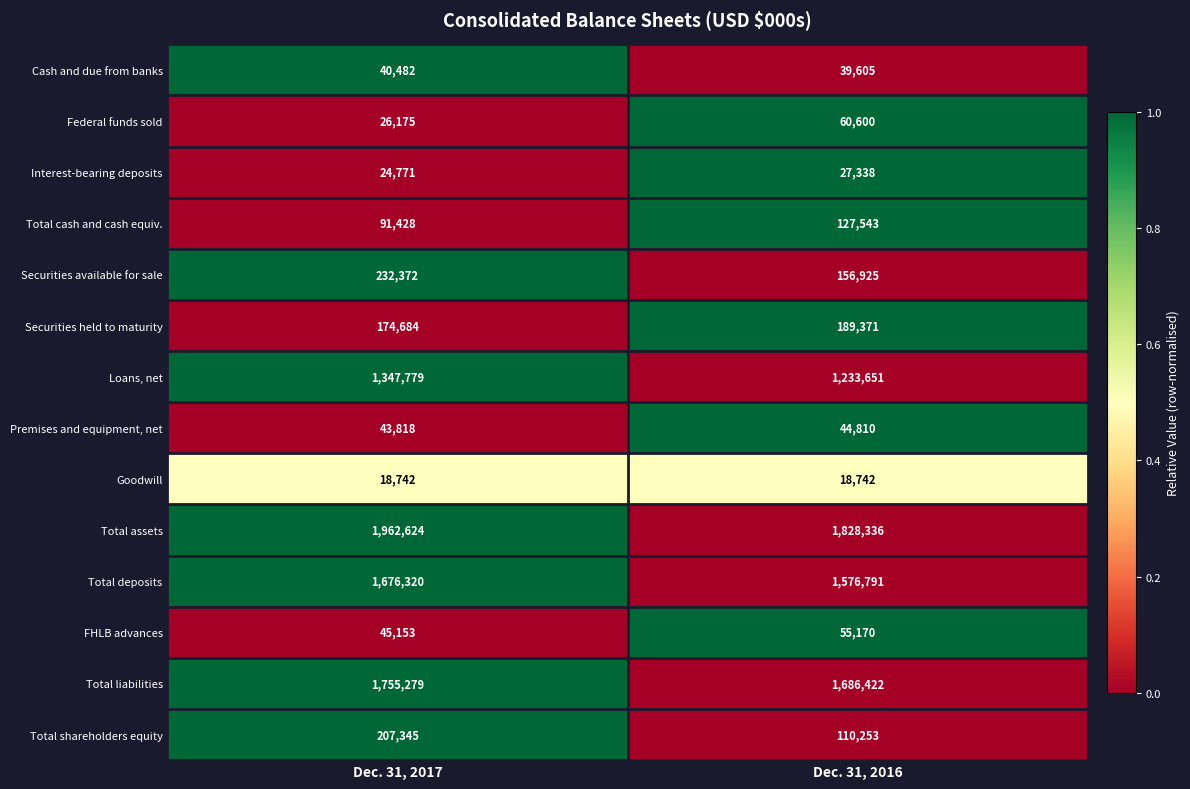

Which series has the widest spread of values?

Total assets